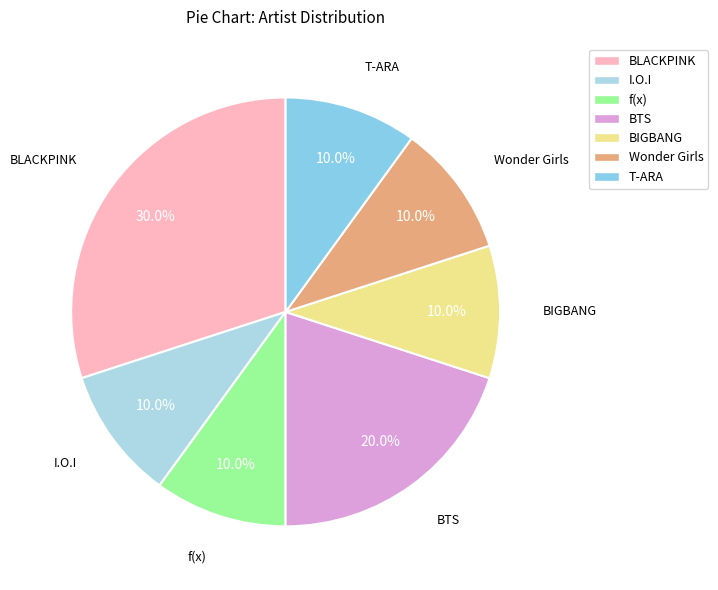

Which category has the biggest portion of the pie?

BLACKPINK